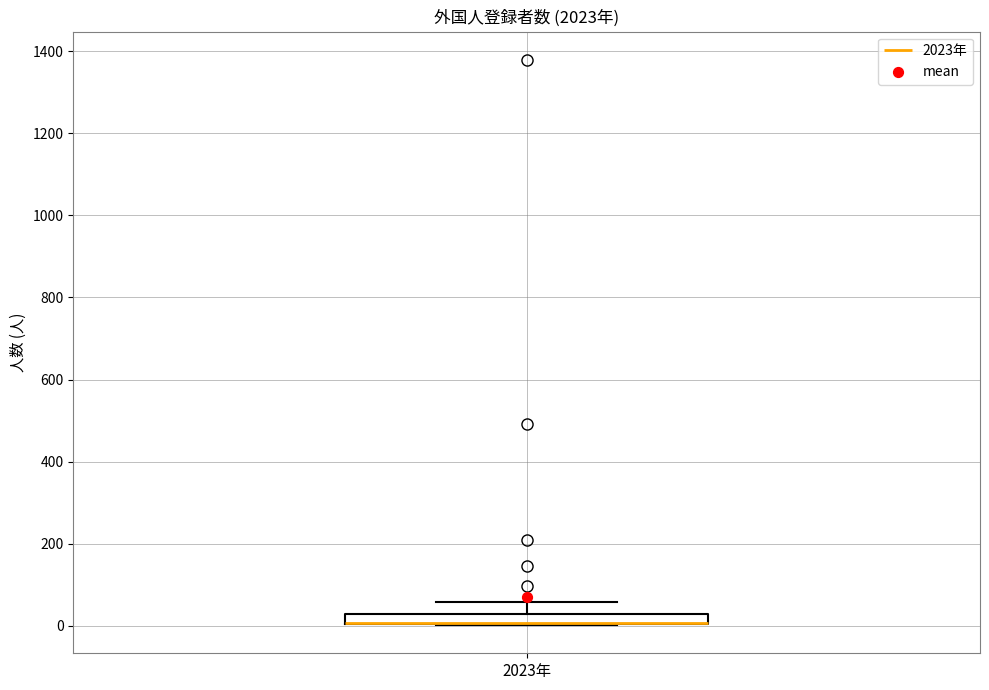

Where is the lower edge of the box for 2023年 on the y-axis? The values are not printed on the chart, so give them approximately, as read against the axis.

0